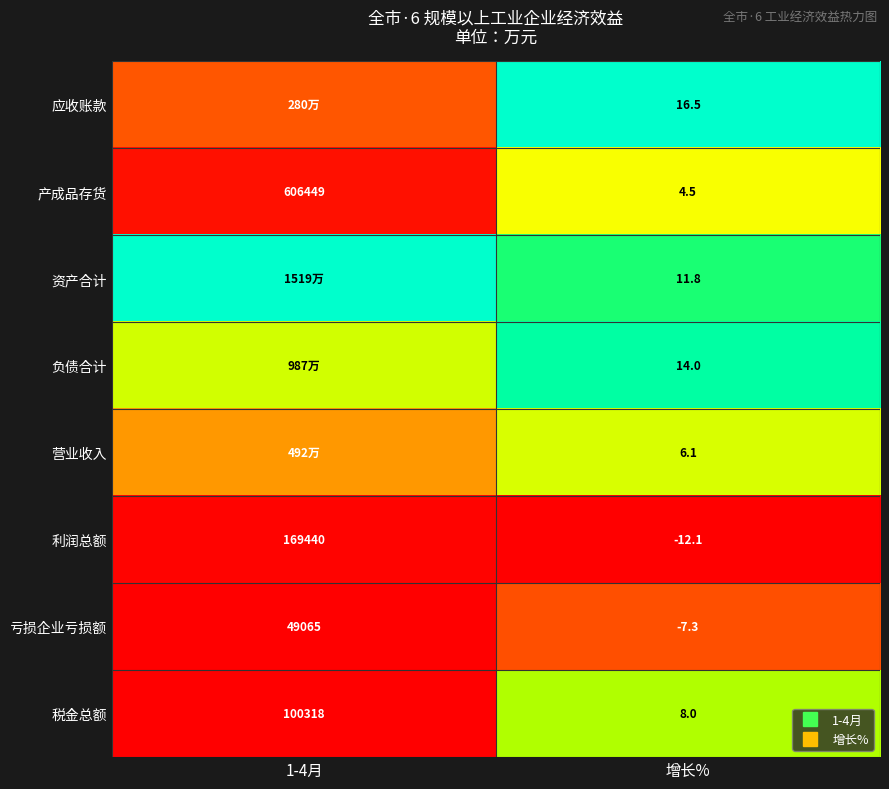

The value of 产成品存货 at 1-4月 is 0.0. True or false?

False